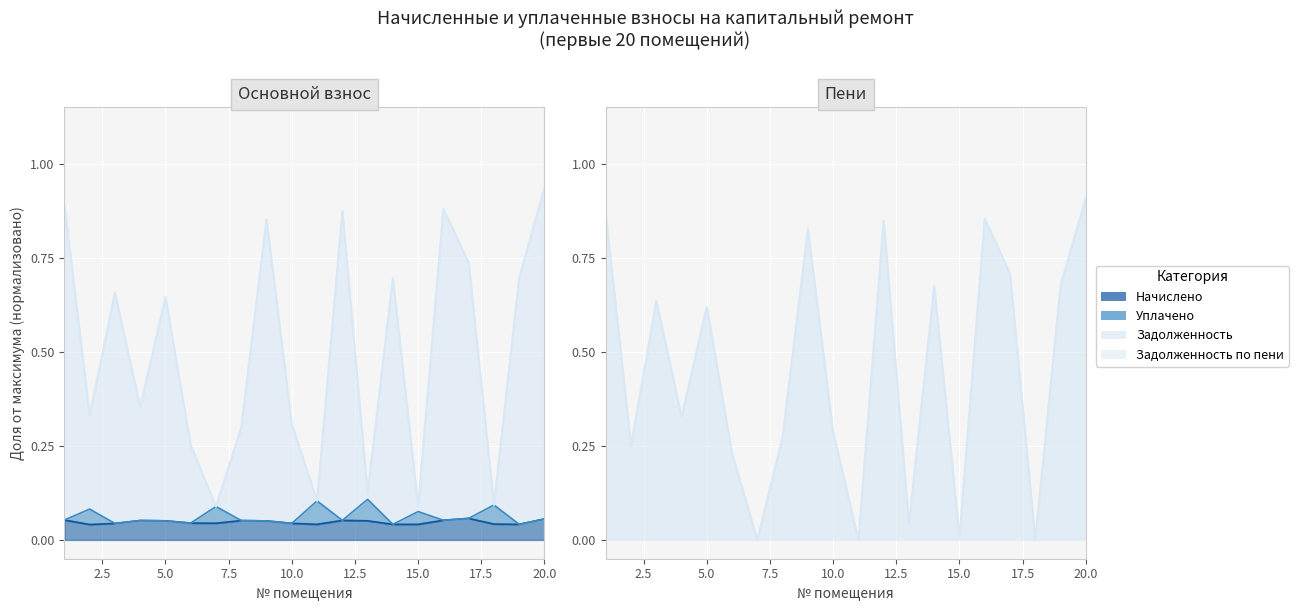

Where is the first local minimum for nachisleno?

2